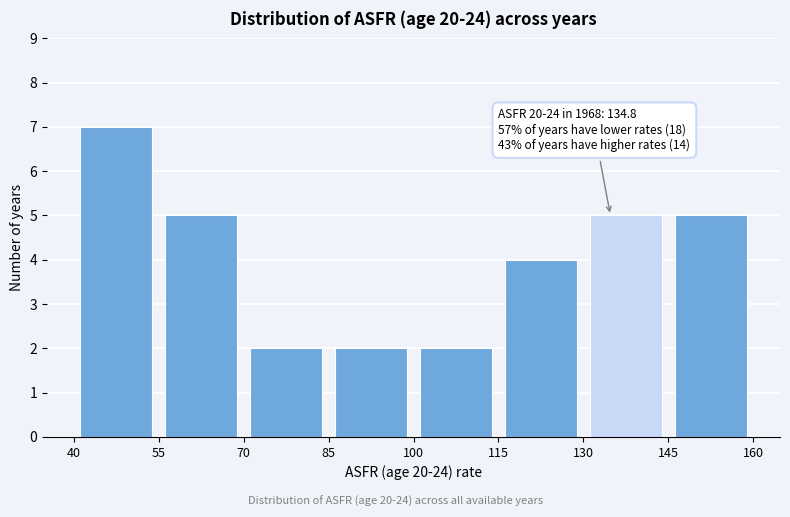

Which range on the x-axis has the tallest bar?

40 to 55